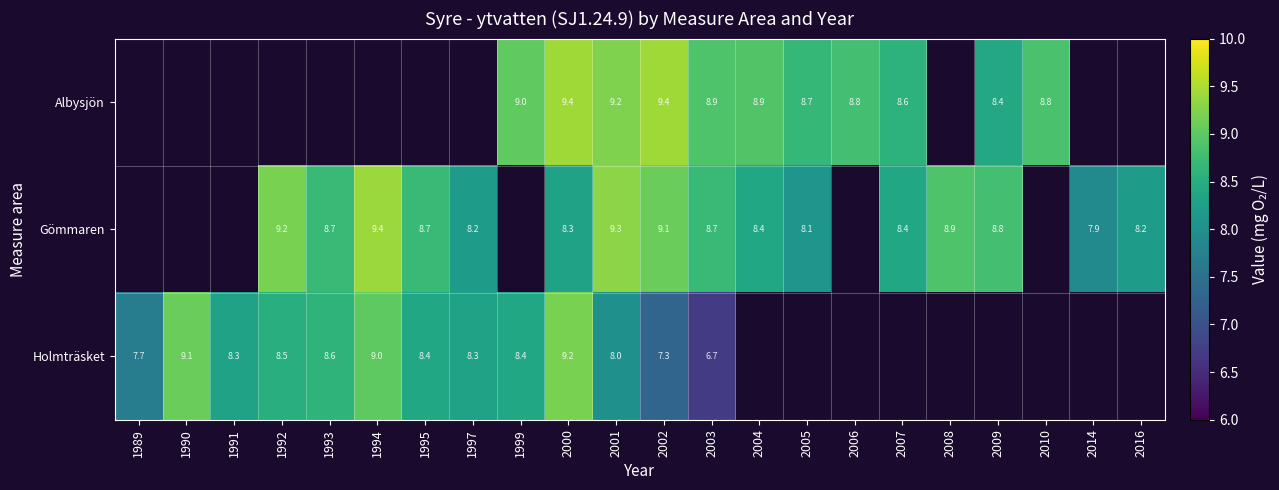

At which category does the chart reach its peak across all series?

2000